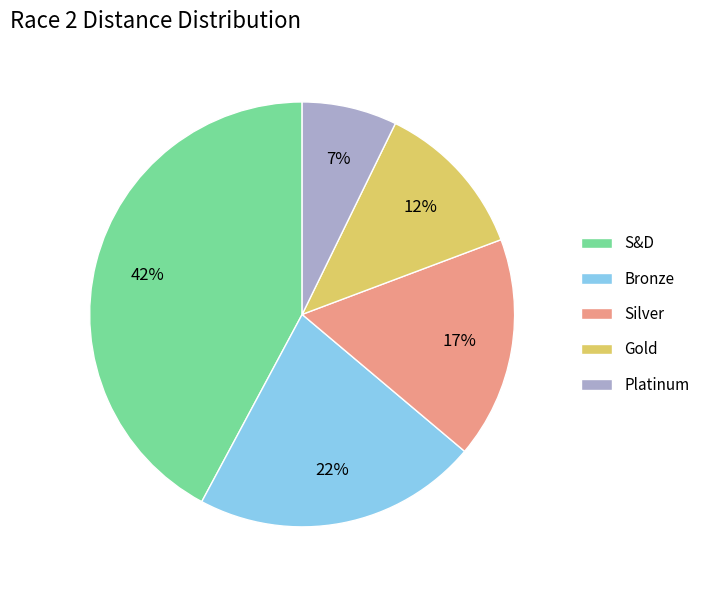

Between Bronze and Gold, which is larger?

Bronze